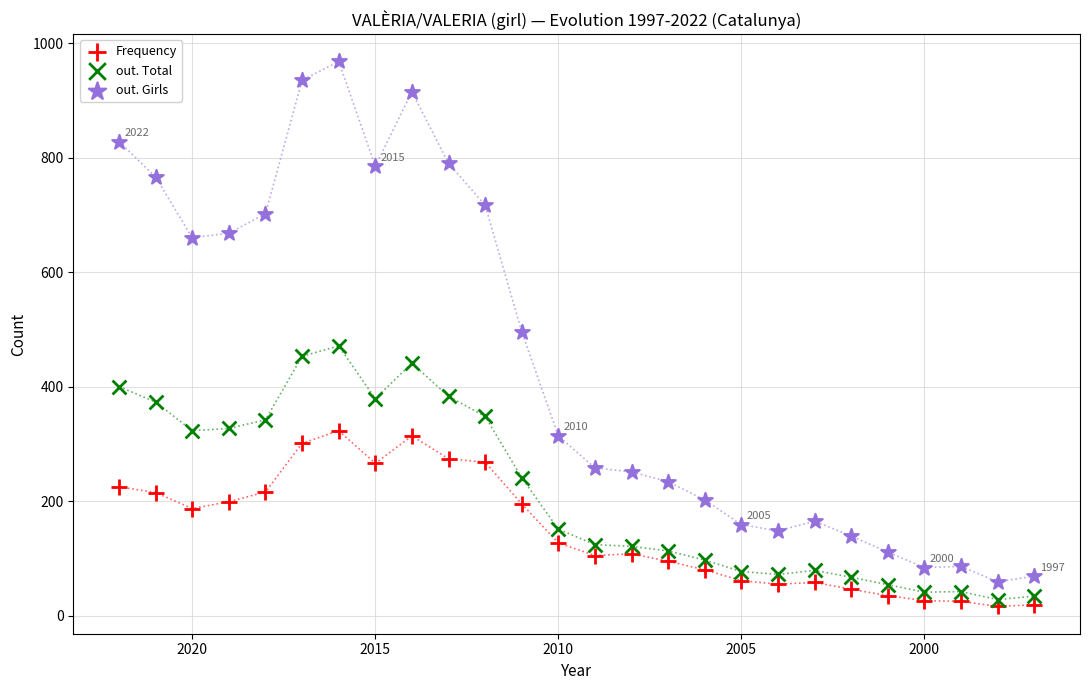

Which series has the widest spread of Y values?

out. Girls